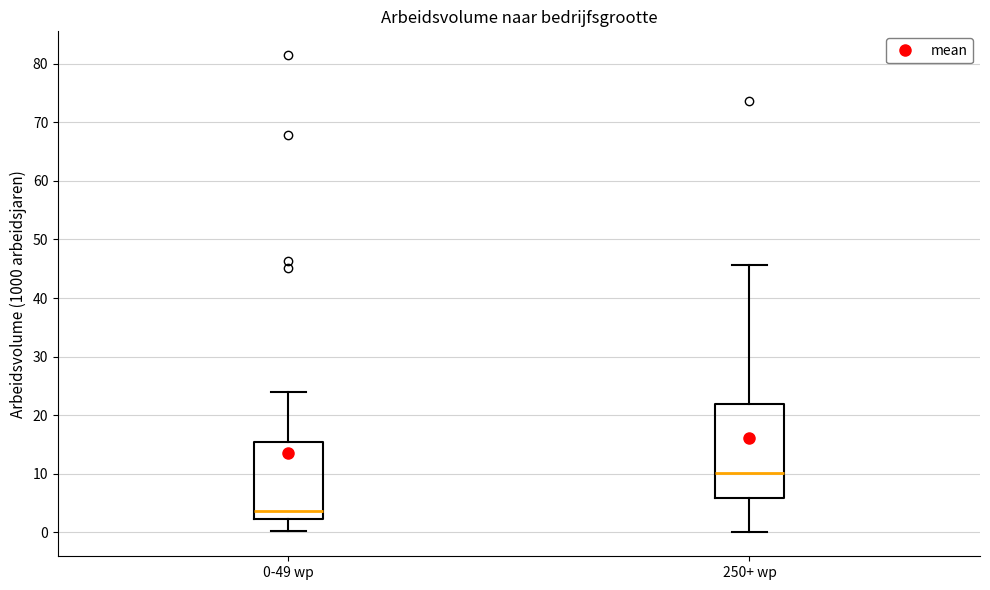

Comparing the boxes themselves (not the whiskers), which one is the tallest?

250+ wp